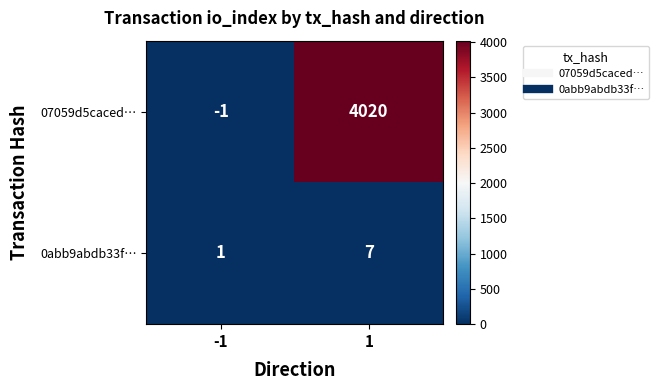

Is it true that 0abb9abdb33f… equals 1 at -1?

True